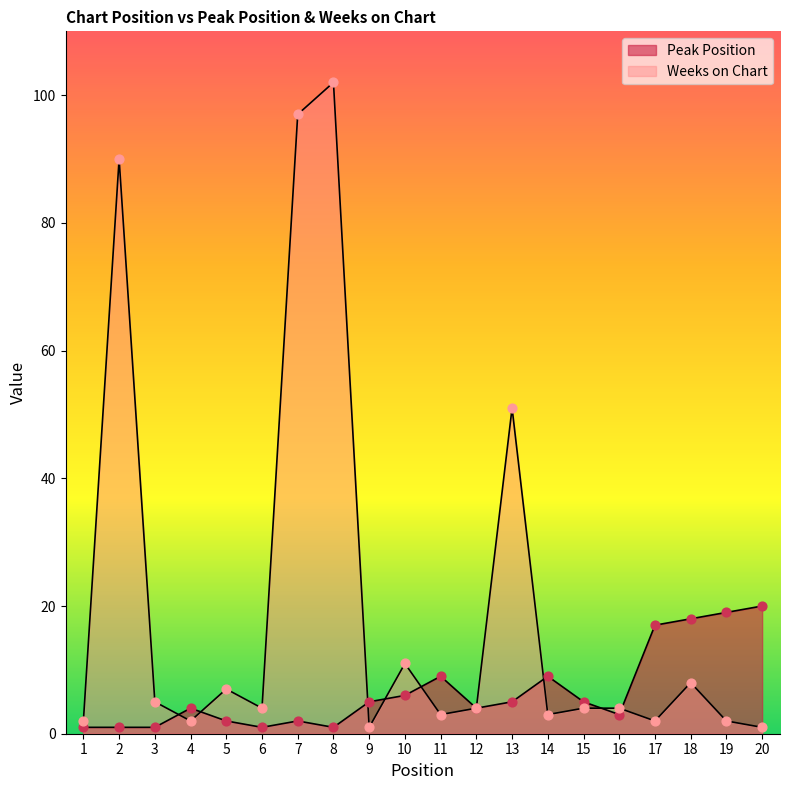

What is the total value across all series at 18?

26